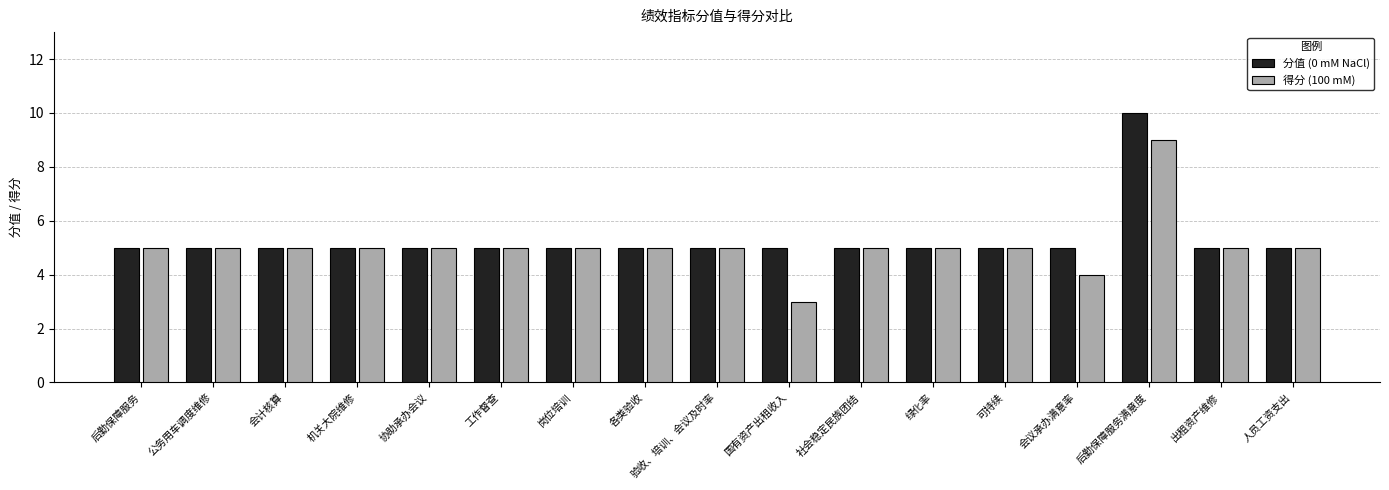

Reading left to right, list all the values displayed in this chart.

分值 (0 mM NaCl): 5	5	5	5	5	5	5	5	5	5	5	5	5	5	10	5	5
得分 (100 mM): 5	5	5	5	5	5	5	5	5	3	5	5	5	4	9	5	5